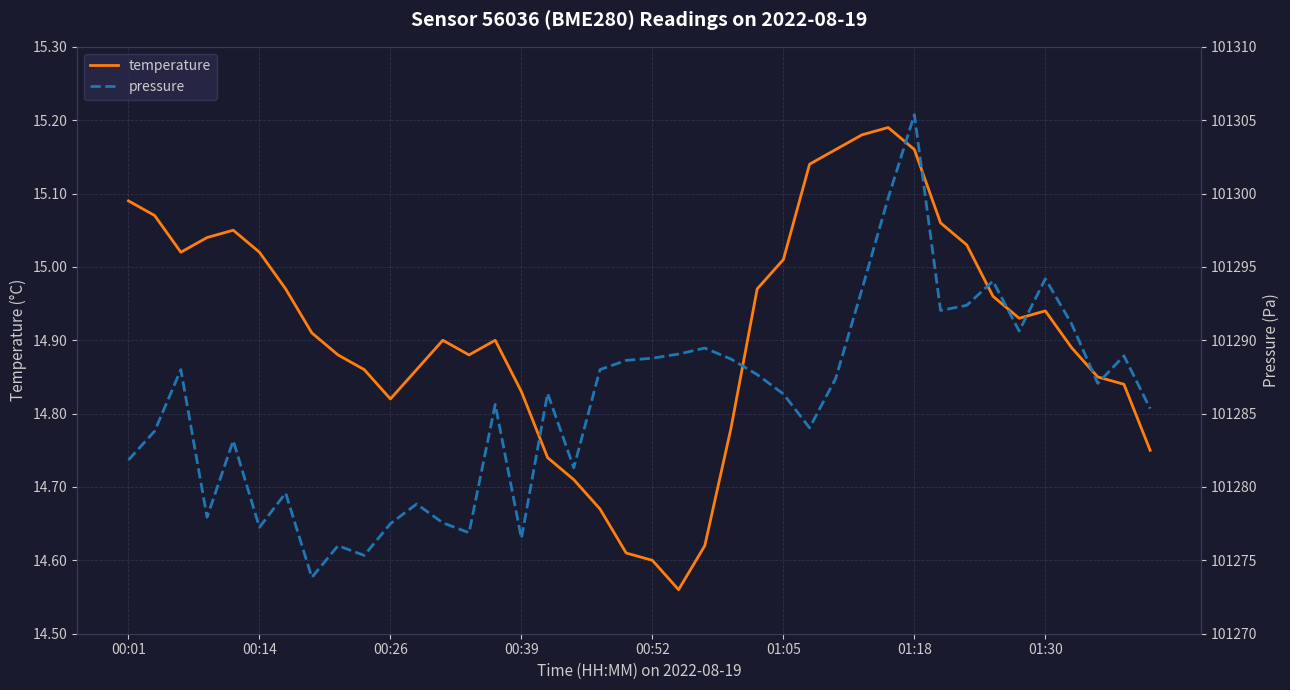

The value of temperature at 01:18 is 26.9. True or false?

False